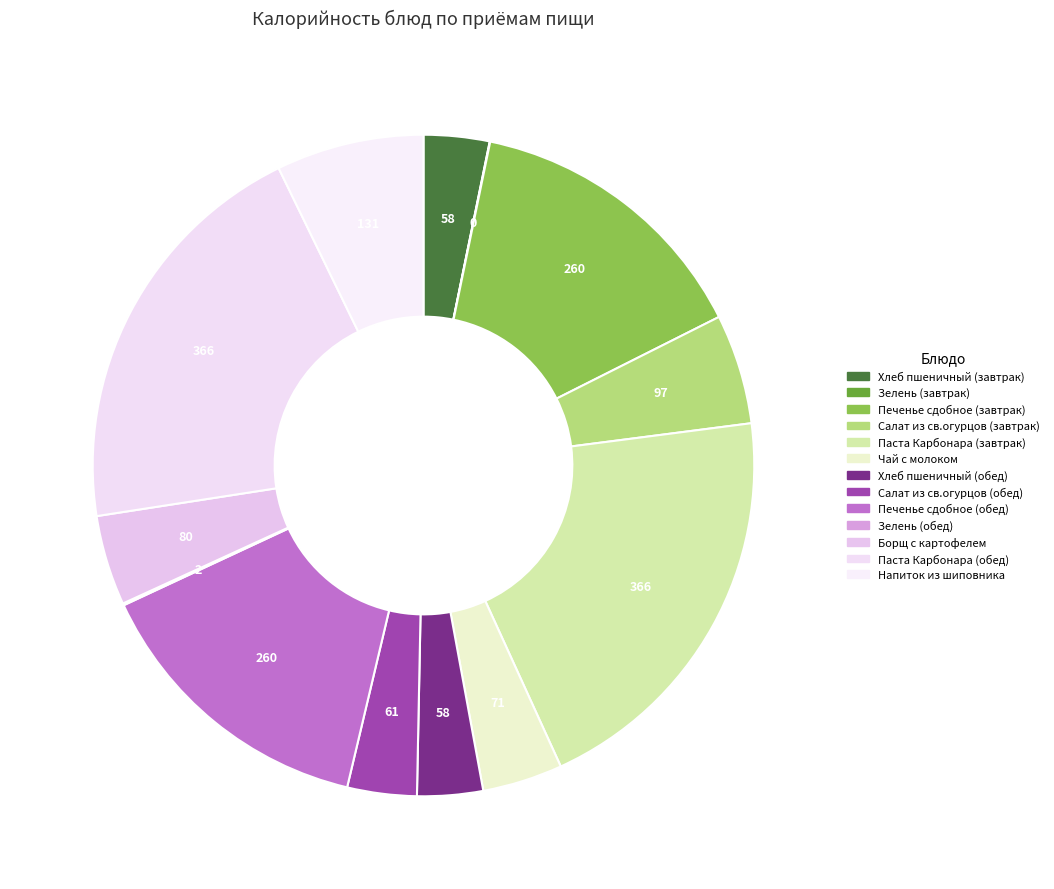

Rank the categories by value from highest to lowest.

Паста Карбонара (завтрак), Паста Карбонара (обед), Печенье сдобное (завтрак), Печенье сдобное (обед), Напиток из шиповника, Салат из св.огурцов (завтрак), Борщ с картофелем, Чай с молоком, Салат из св.огурцов (обед), Хлеб пшеничный (завтрак), Хлеб пшеничный (обед), Зелень (обед), Зелень (завтрак)